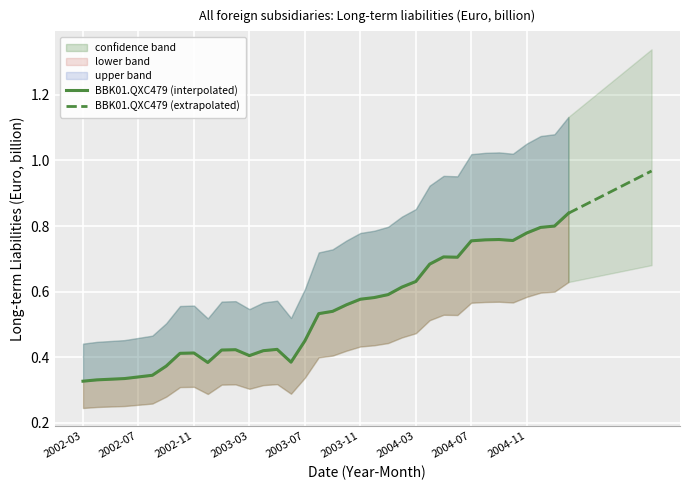

At which category does the chart reach its minimum across all series?

2002-03